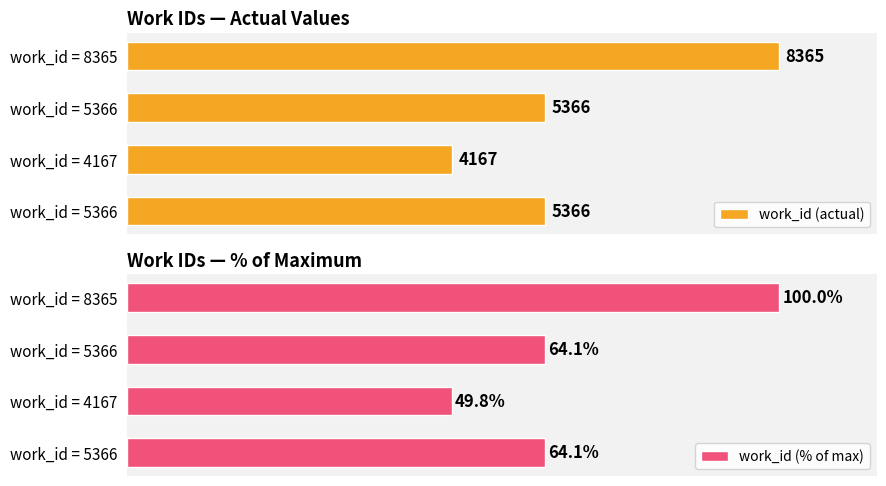

True or false: work_id (% of max) has a value of 109.4 at work_id = 5366.

False